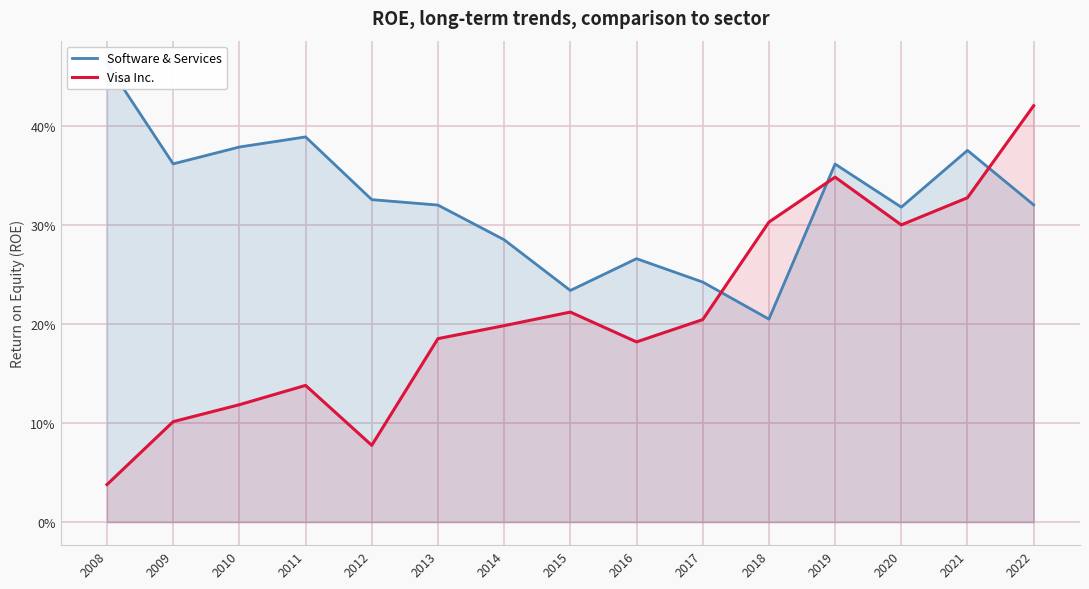

Does the chart display data point markers on the line(s)?

No